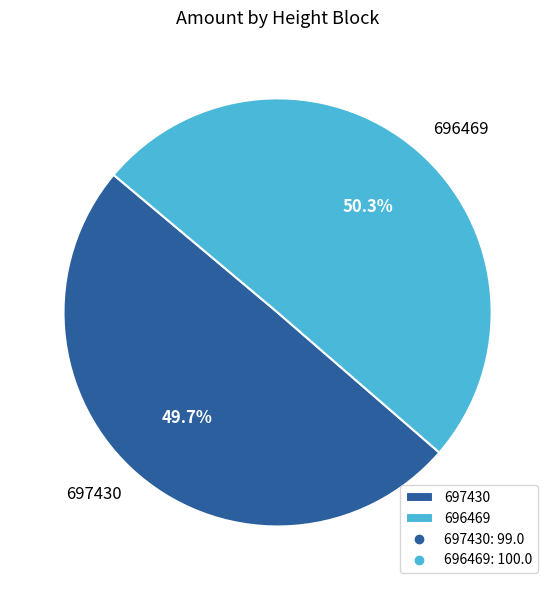

Is there any slice that represents more than half of the pie?

Yes